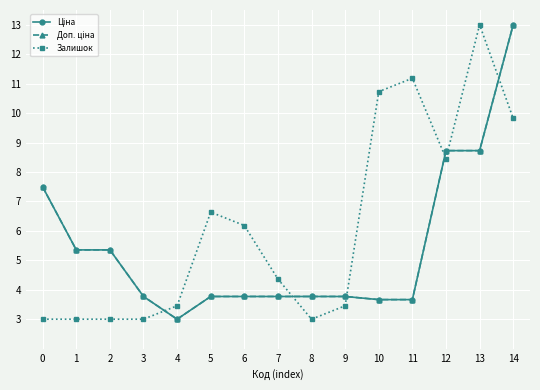

True or false: Доп. ціна and Ціна intersect in this chart.

False